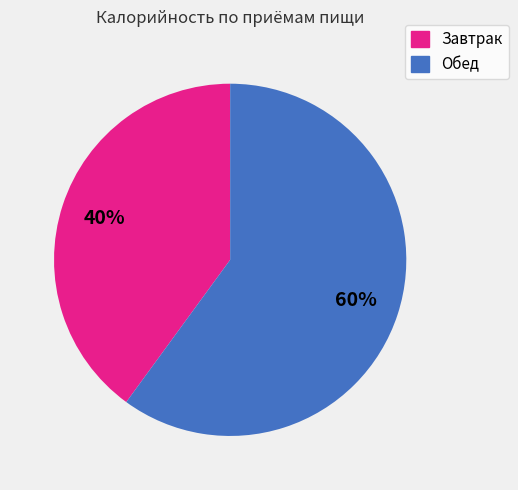

Do Завтрак and Обед together represent more than half of the pie?

Yes